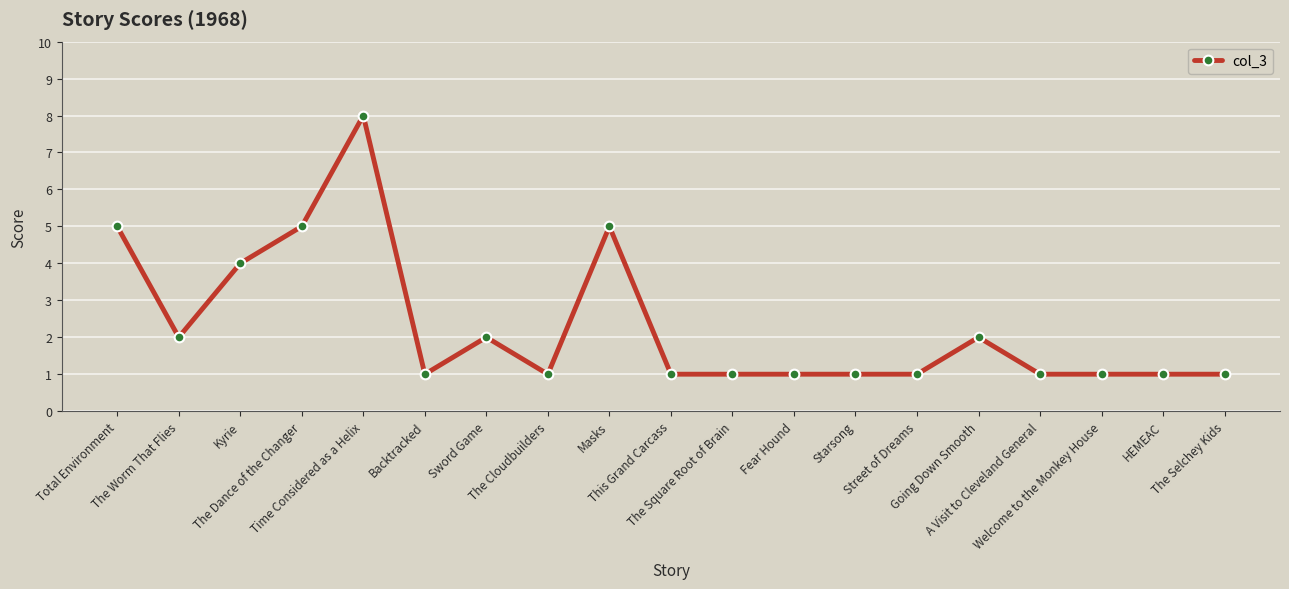

What is the difference between the maximum and minimum values?

7